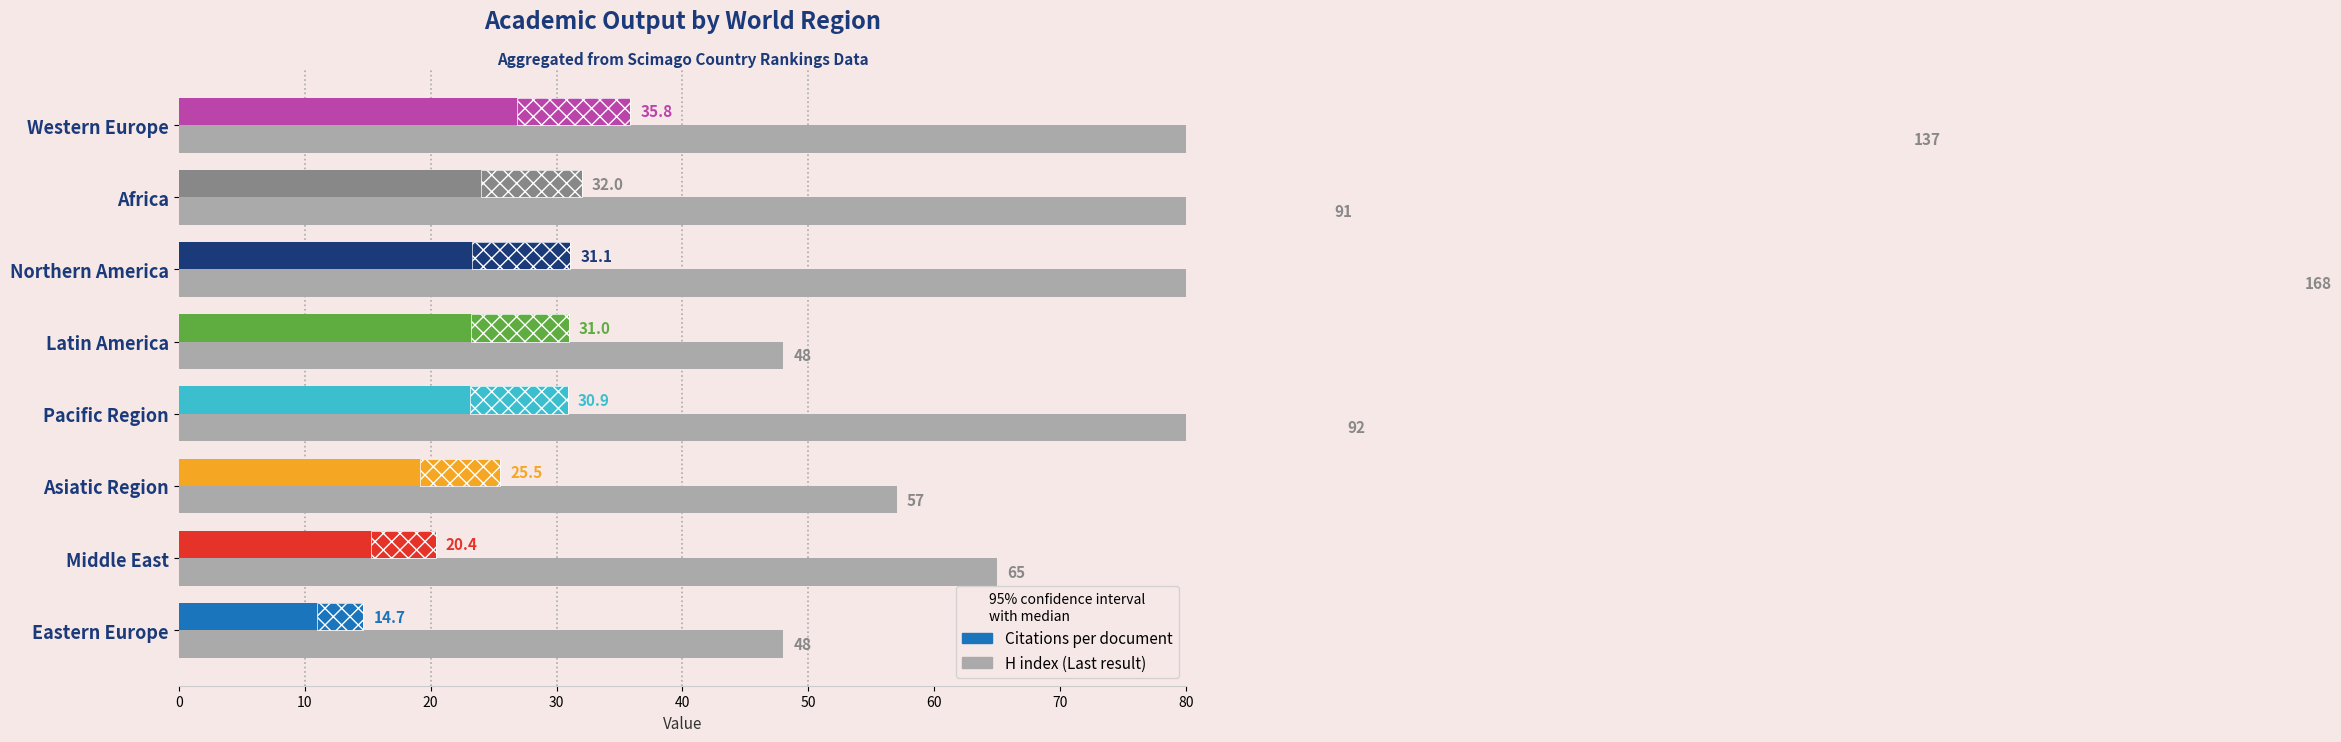

How many values in the Citations per document series exceed 30?

5